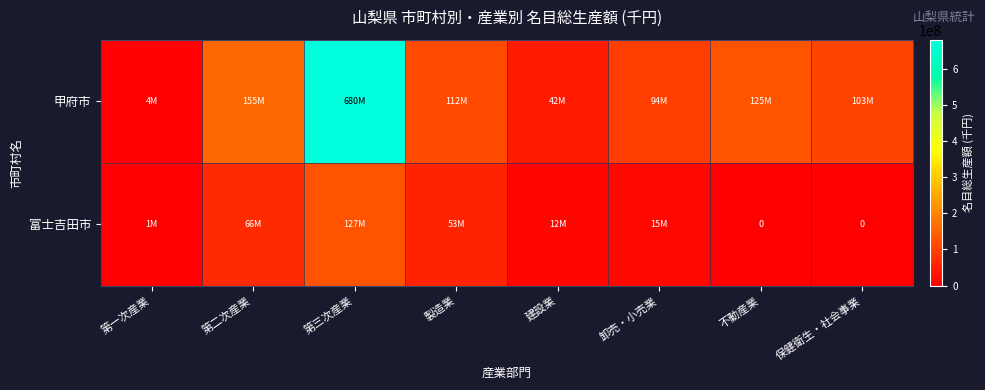

How many data points in 富士吉田市 are above 15442380?

4